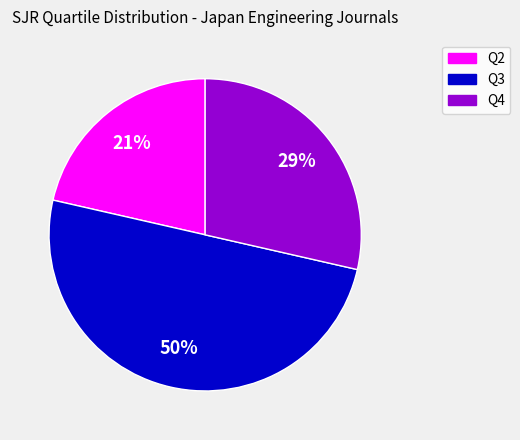

Do Q4 and Q3 together represent more than half of the pie?

Yes